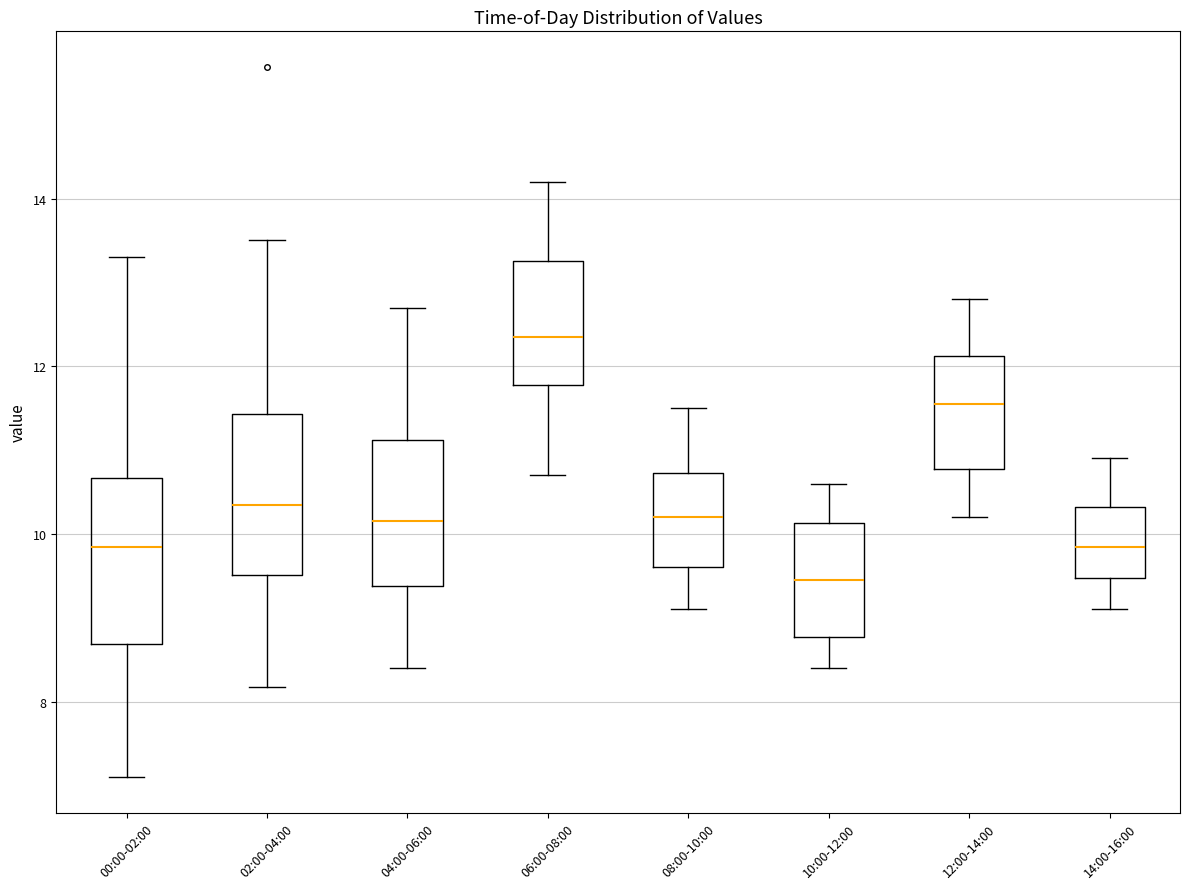

Reading left to right, read every box against the y-axis: the position of its median line, the range the box covers, and the ends of its whiskers. The values are not printed on the chart, so give them approximately, as read against the axis.

00:00-02:00: median 9.8, box 8.6 to 10.6, whiskers 7.2 to 13.4
02:00-04:00: median 10.4, box 9.6 to 11.4, whiskers 8.2 to 13.6
04:00-06:00: median 10.2, box 9.4 to 11.2, whiskers 8.4 to 12.8
06:00-08:00: median 12.4, box 11.8 to 13.2, whiskers 10.8 to 14.2
08:00-10:00: median 10.2, box 9.6 to 10.8, whiskers 9.2 to 11.6
10:00-12:00: median 9.4, box 8.8 to 10.2, whiskers 8.4 to 10.6
12:00-14:00: median 11.6, box 10.8 to 12.2, whiskers 10.2 to 12.8
14:00-16:00: median 9.8, box 9.4 to 10.4, whiskers 9.2 to 11.0